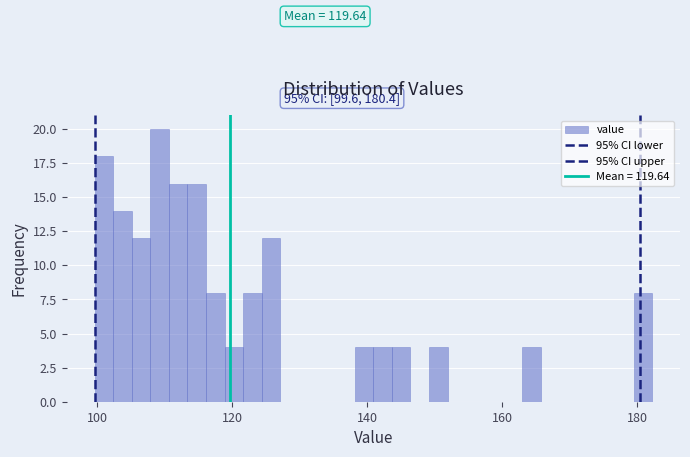

Around what value on the x-axis is the tallest bar? Give the approximate position of its centre, as read against the axis.

110